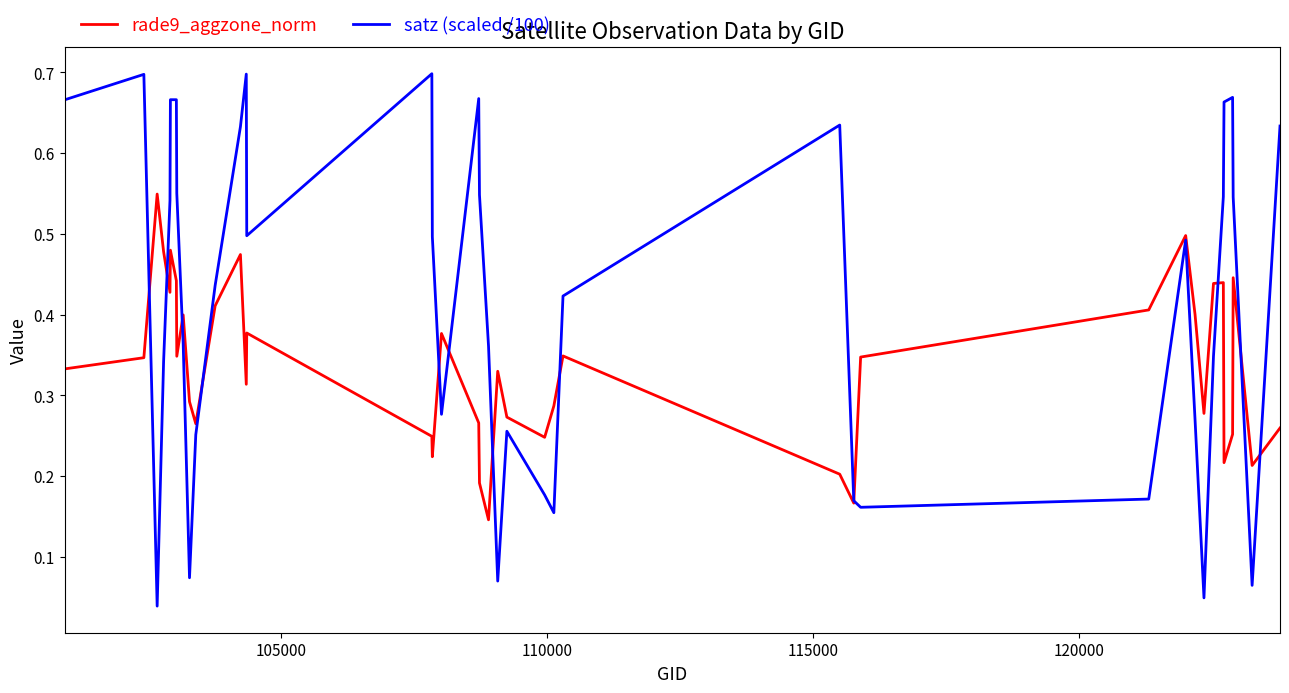

Rank the series by their maximum value, from lowest to highest.

rade9_aggzone_norm, satz (scaled /100)